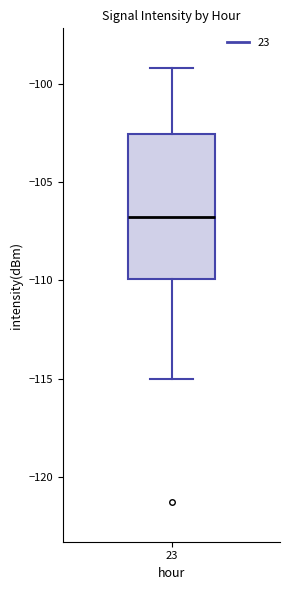

Where does the upper whisker of the box at x = 23 end on the y-axis? The values are not printed on the chart, so give them approximately, as read against the axis.

-99.0